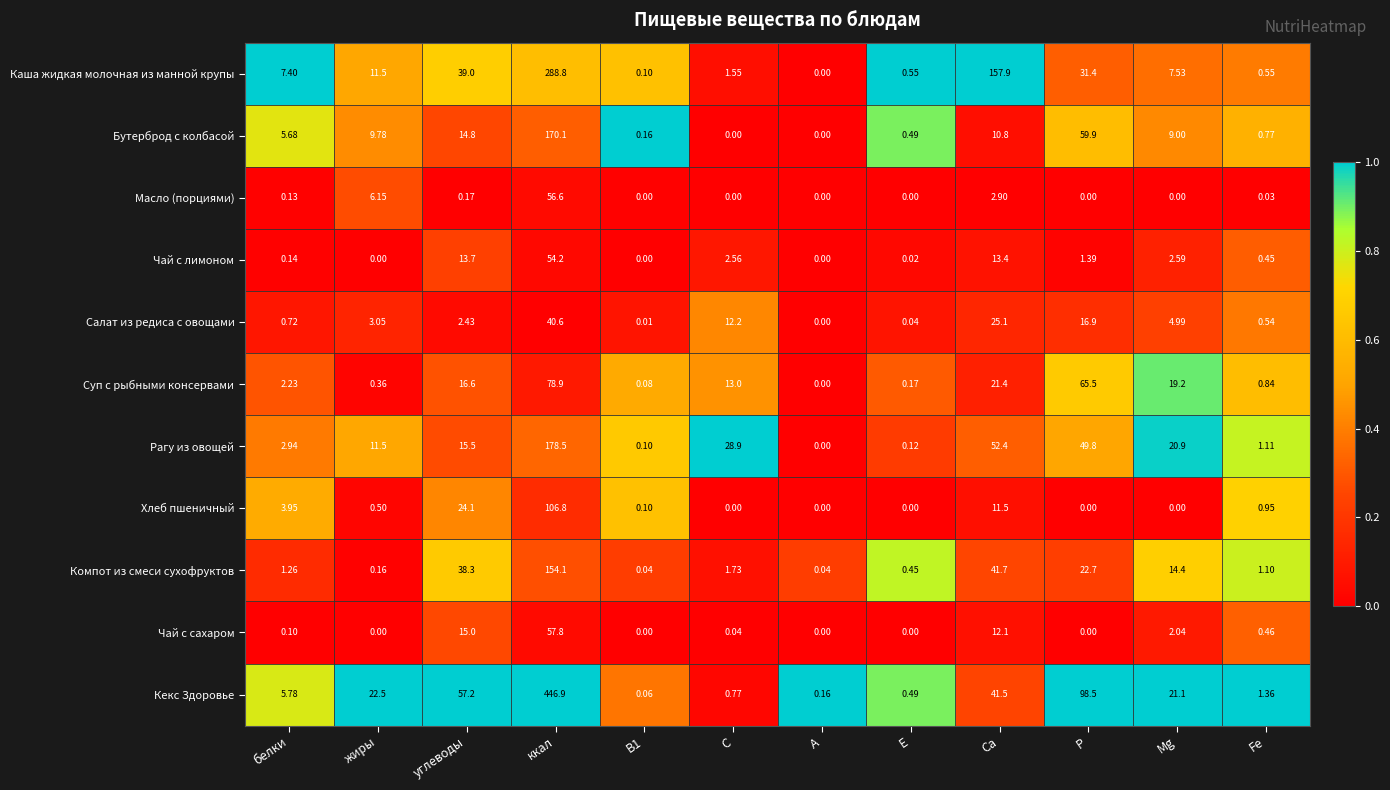

How many categories are shown in the chart?

12